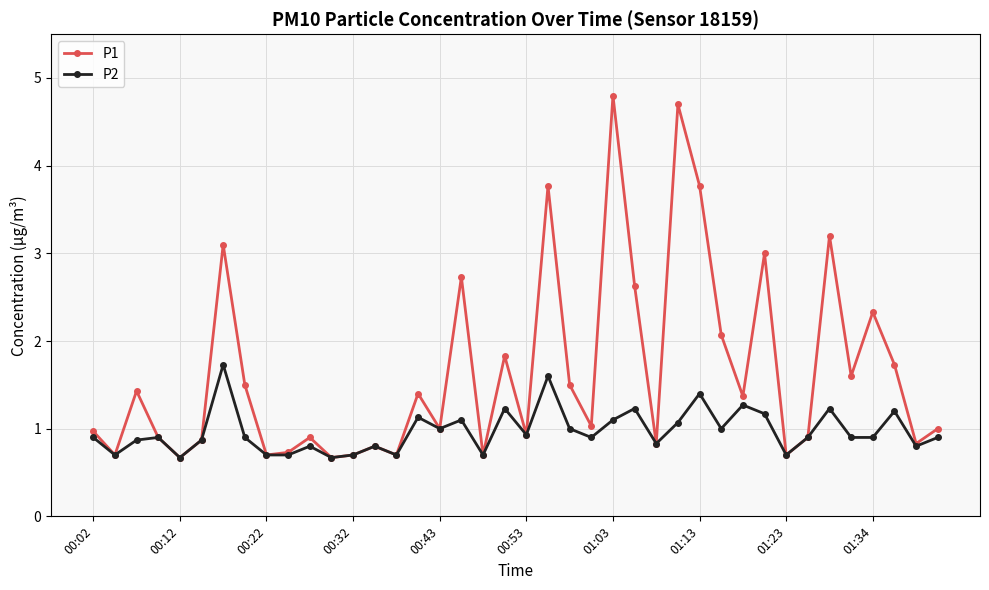

Which series has the largest total across all categories?

P1